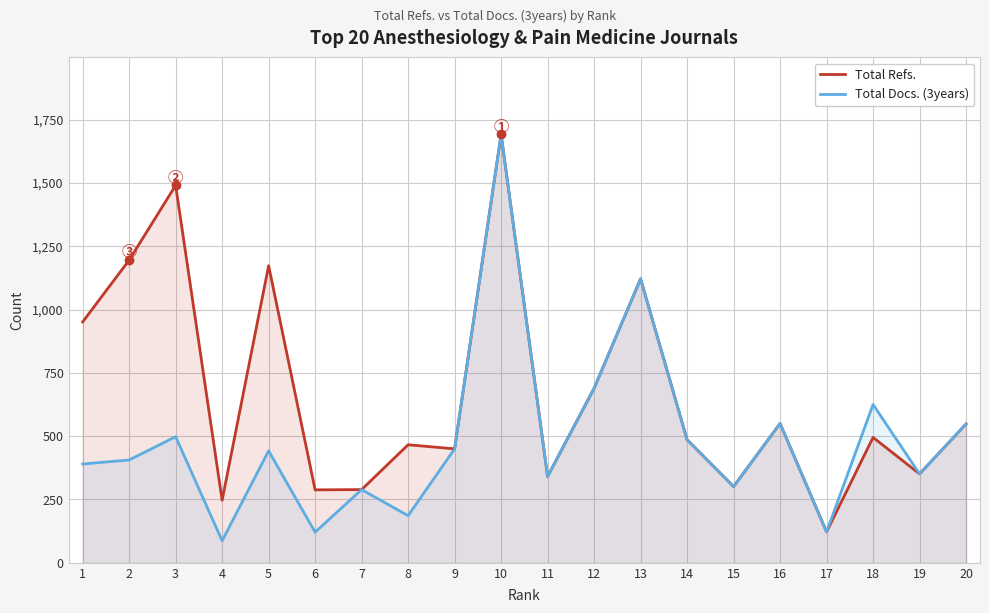

Which series changed the most between 2 and 16?

Total Refs.